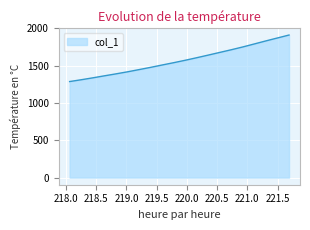

What is the greatest value displayed?

1908.4